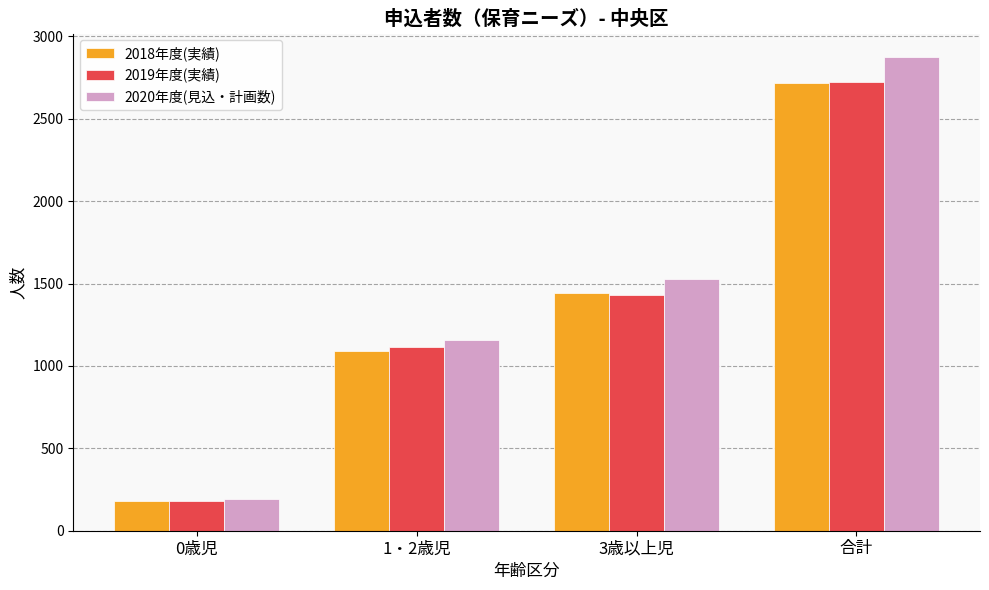

How many values in the 2019年度(実績) series are below 1429?

2